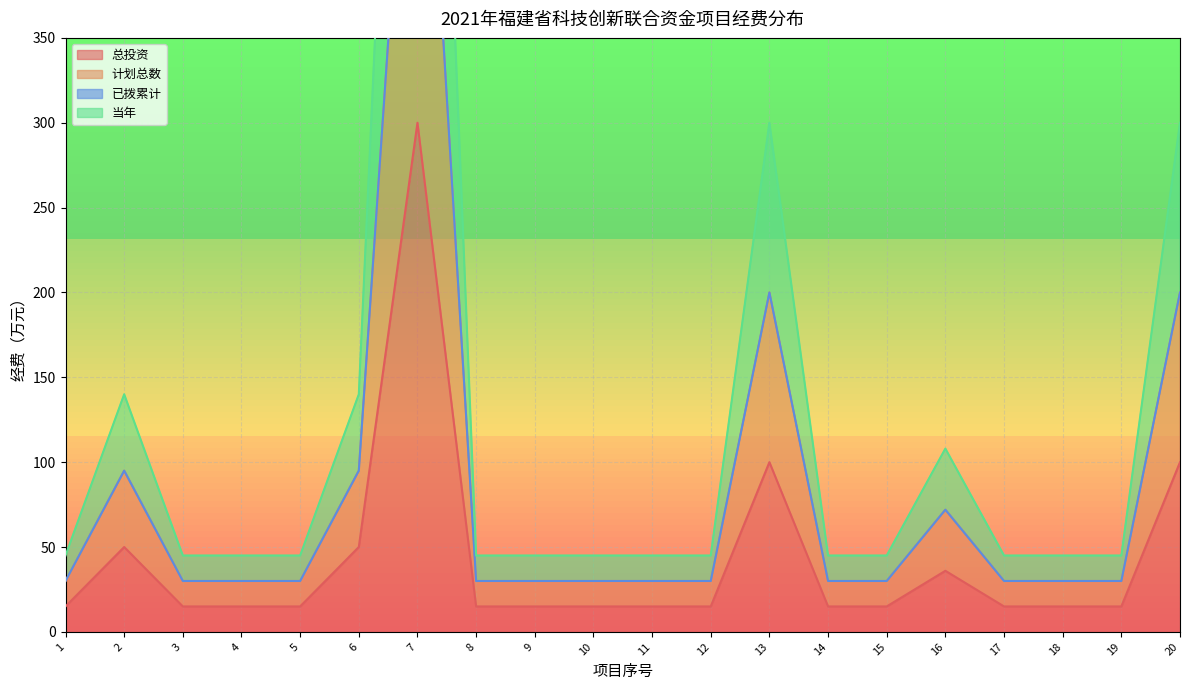

Is it true that 总投资 equals 15 at 17?

True